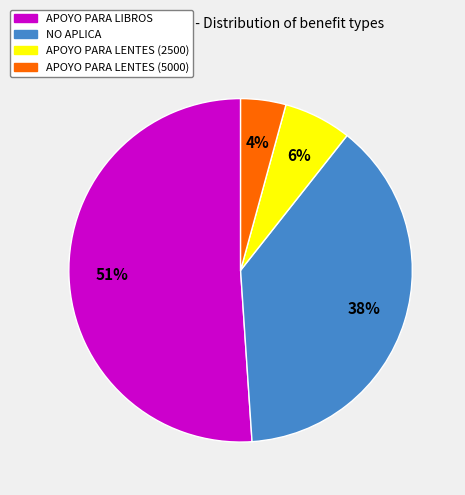

What is the smallest slice in the pie chart?

APOYO PARA LENTES (5000)